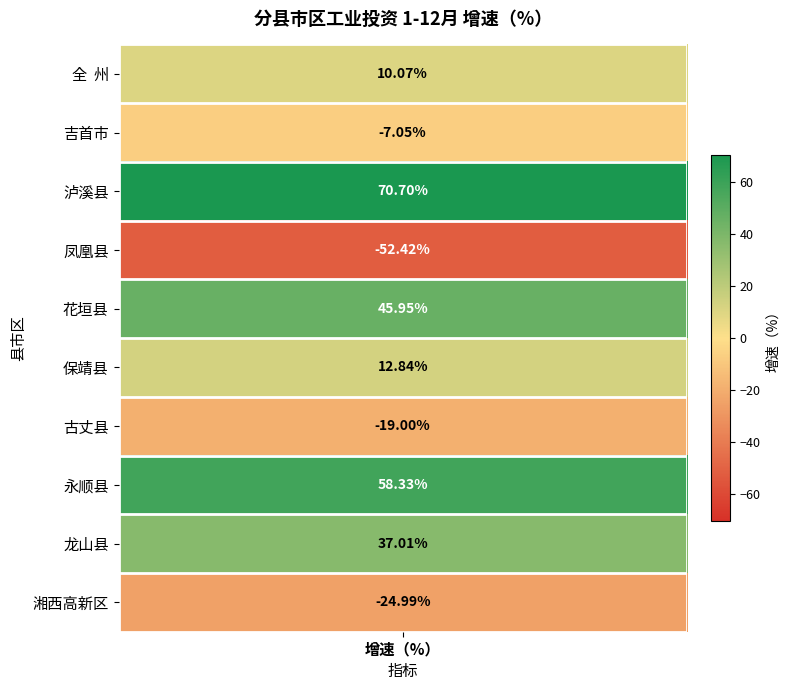

What is the difference between the second highest and minimum values?

110.8